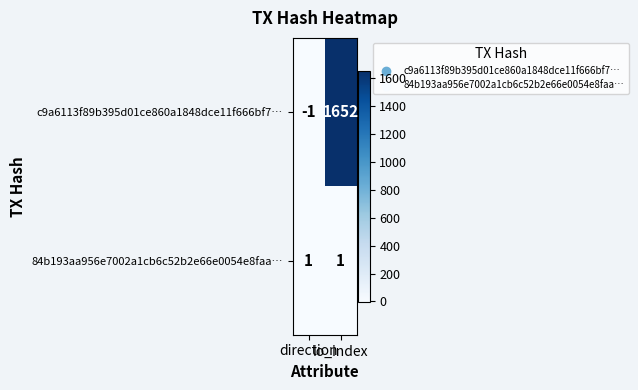

What is the greatest value displayed?

1652